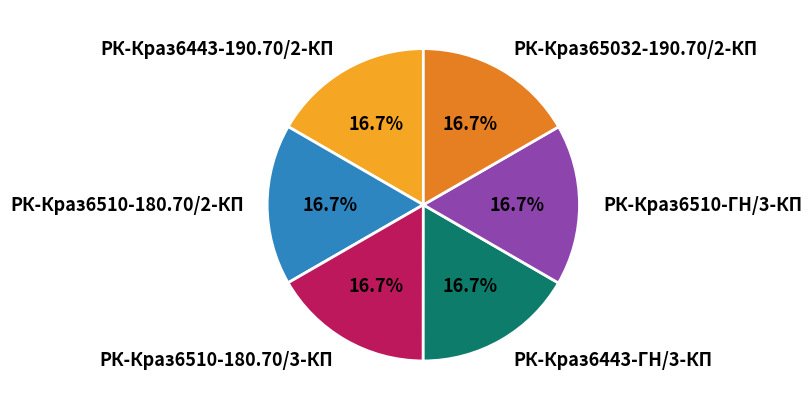

Is there a majority slice in this chart?

No